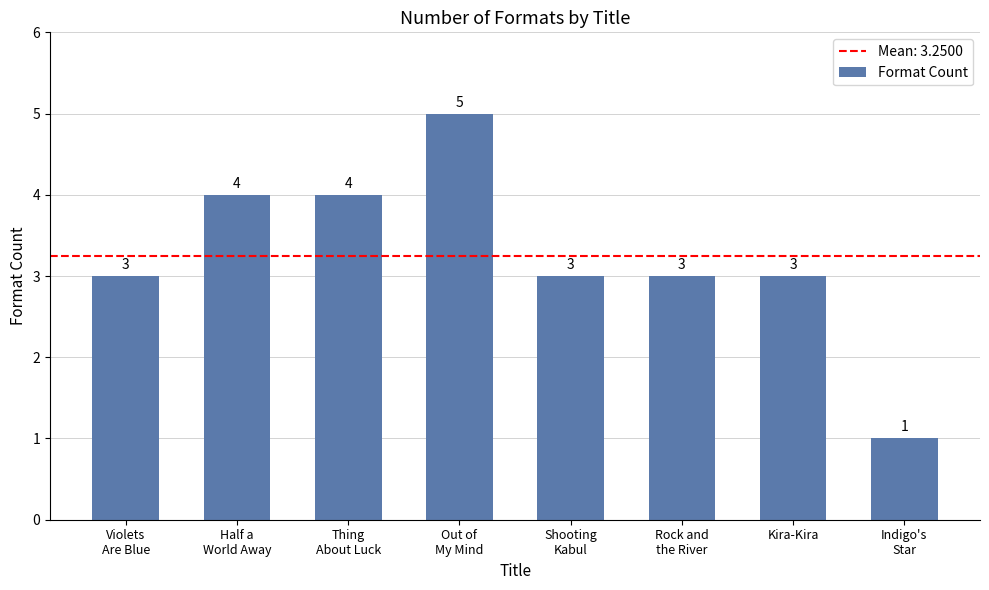

Reading left to right, transcribe all the data shown in this chart.

Violets
Are Blue=3	Half a
World Away=4	Thing
About Luck=4	Out of
My Mind=5	Shooting
Kabul=3	Rock and
the River=3	Kira-Kira=3	Indigo's
Star=1